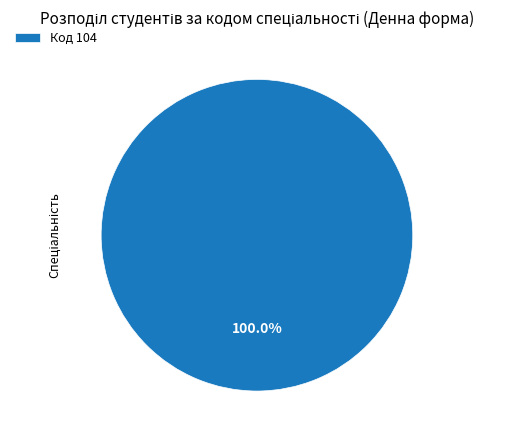

Rank the categories by value from lowest to highest.

Код 104